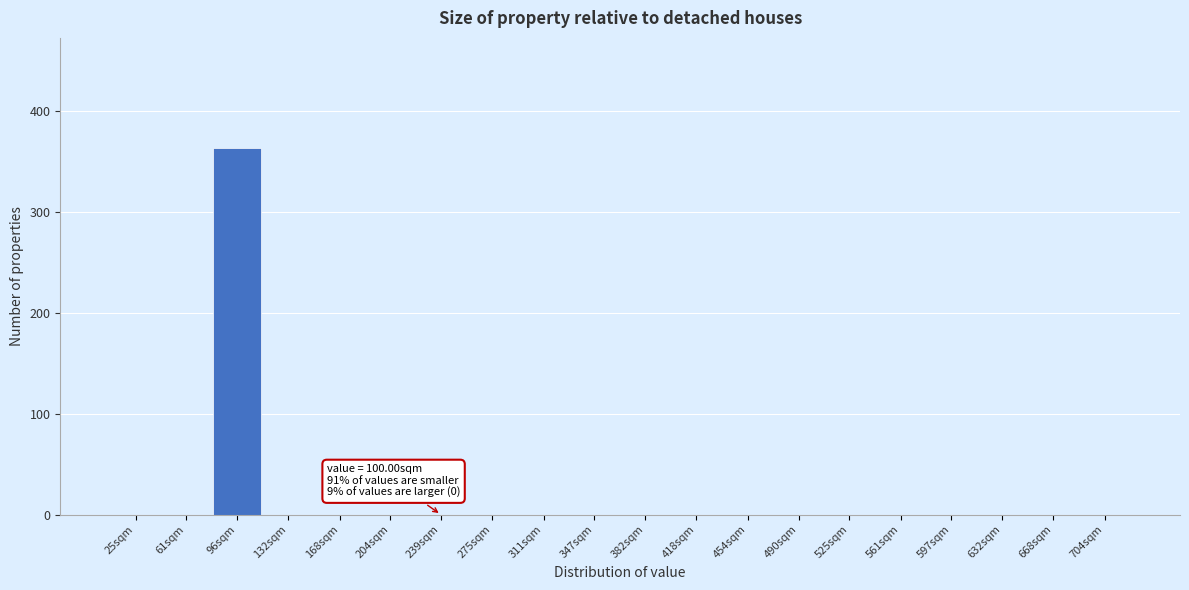

Reading left to right, extract all data points from this chart.

25sqm=0	61sqm=0	96sqm=363	132sqm=0	168sqm=0	204sqm=0	239sqm=0	275sqm=0	311sqm=0	347sqm=0	382sqm=0	418sqm=0	454sqm=0	490sqm=0	525sqm=0	561sqm=0	597sqm=0	632sqm=0	668sqm=0	704sqm=0